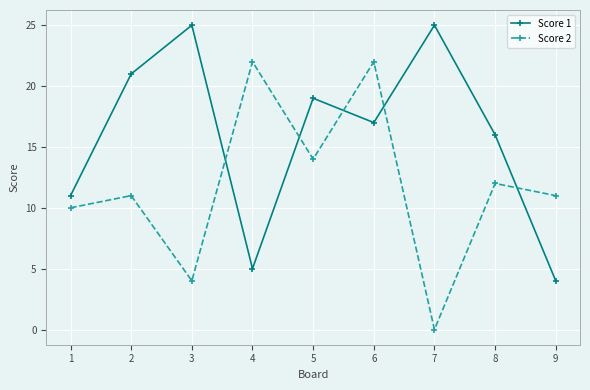

How many intersections are there between Score 1 and Score 2?

5